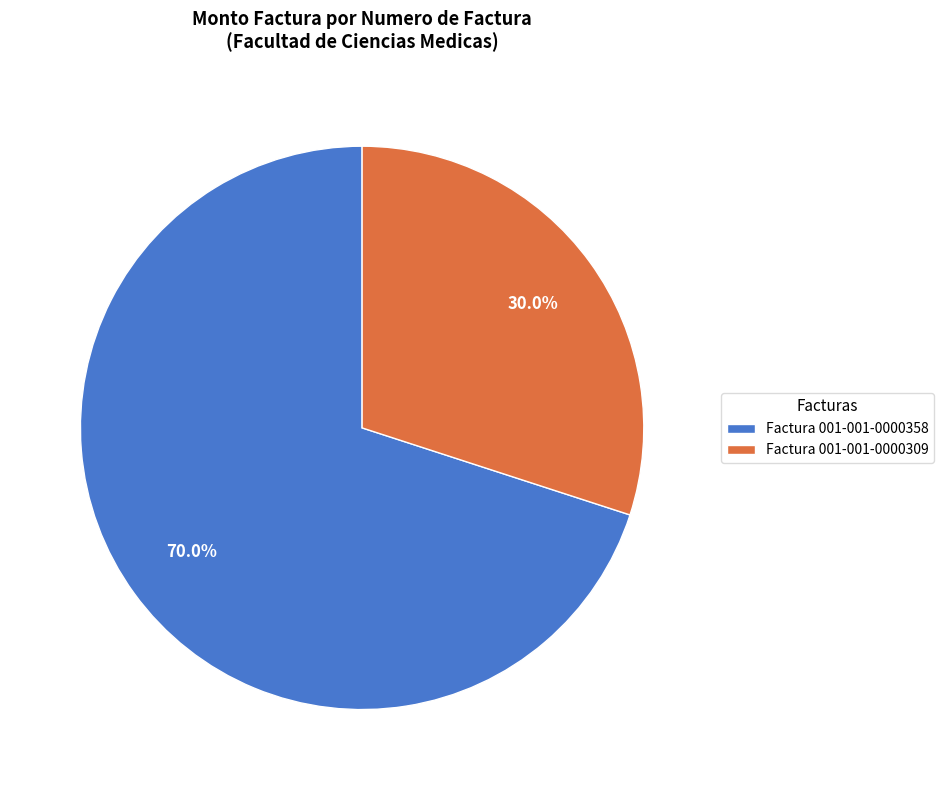

What is the ratio of the value at Factura 001-001-0000309 to the value at Factura 001-001-0000358?

0.4